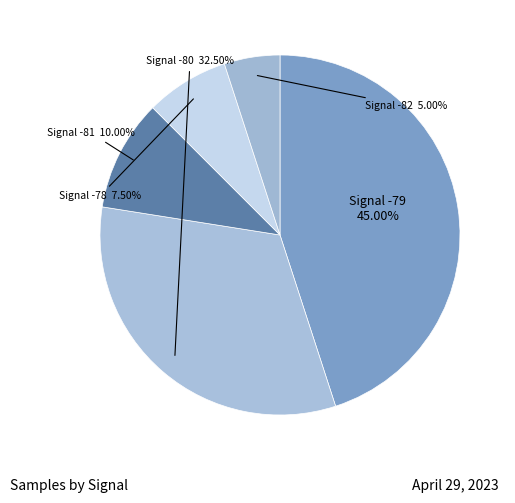

How many segments does this pie chart have?

5